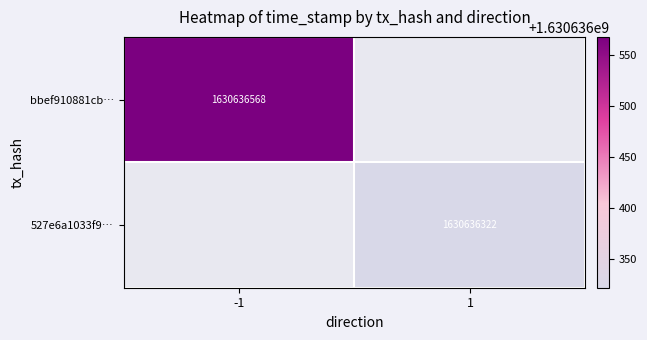

Which series has the largest total across all categories?

bbef910881cb4862e91b79c9eec5bbafda57dc0